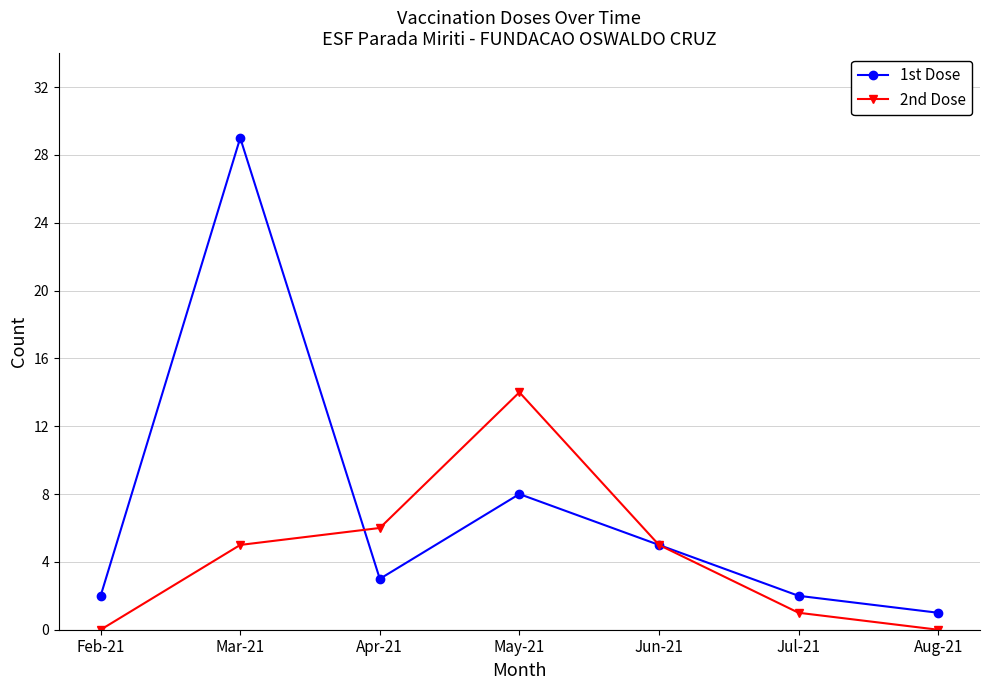

At which category is the sum across all series the highest?

Mar-21